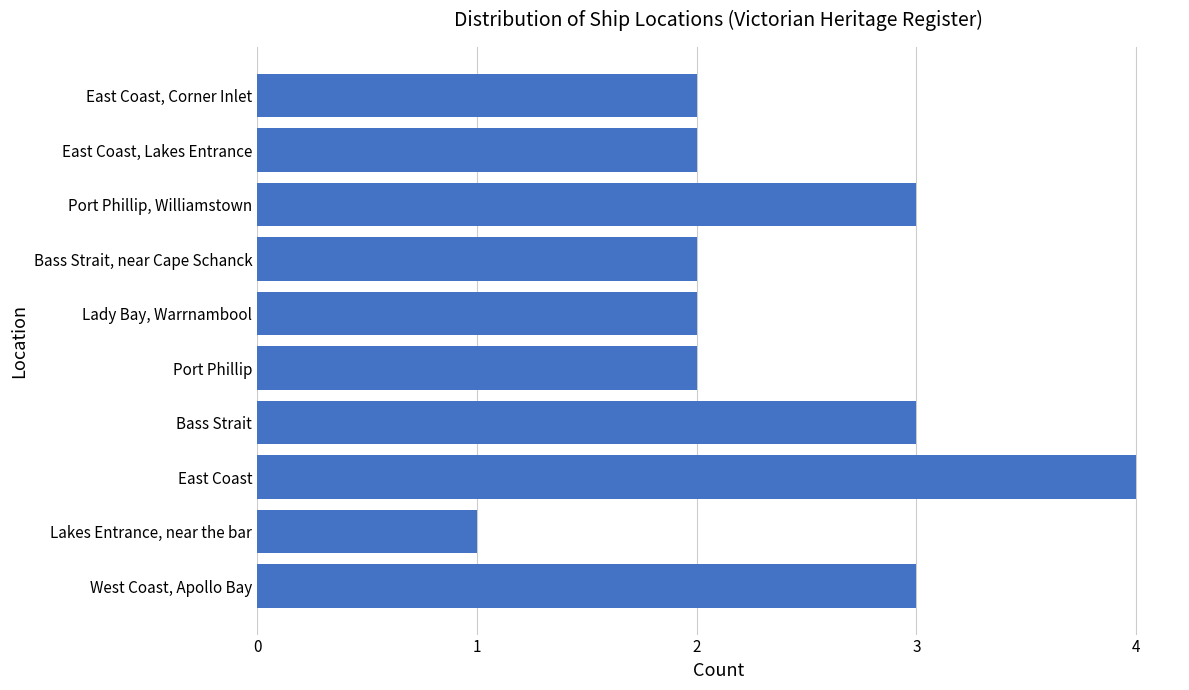

What is the sum of all values?

24